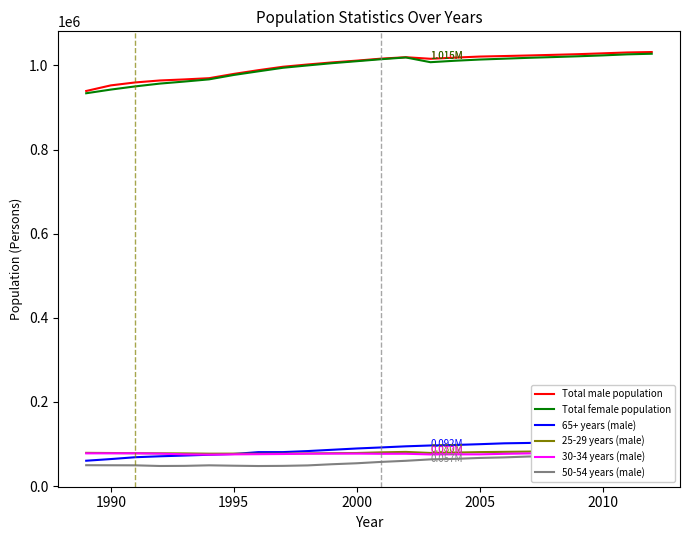

Reading left to right, list all the values displayed in this chart.

Total male population: 939303.0	952618.0	959662.0	964318.0	966810.0	969765.0	979877.0	988782.0	996914.0	1002275.0	1007266.0	1011472.0	1016237.0	1019616.0	1015888.0	1018660.0	1021145.0	1022398.0	1023739.0	1025239.0	1026804.0	1028815.0	1030880.0	1031926.0
Total female population: 933912.6	942656.0	950270.0	956911.0	961765.0	966976.0	977388.0	986018.0	994484.0	1000065.0	1005439.0	1010106.0	1014875.0	1019035.0	1007766.0	1011232.0	1014051.0	1016116.0	1018202.0	1019938.0	1021815.0	1023907.0	1026404.0	1027868.0
65+ years (male): 60205.3	64139.0	68526.0	70752.0	72508.0	74419.0	76195.0	80614.0	80696.0	83134.0	86219.0	89293.0	91784.0	94452.0	96439.0	97673.0	99506.0	101561.0	102464.0	104012.0	105178.0	106389.0	107304.0	107989.0
25-29 years (male): 78930.1	78525.0	78122.0	77857.0	77597.0	76947.0	77078.0	76713.0	76936.0	77505.0	78062.0	78527.0	80106.0	81169.0	78630.0	79549.0	80683.0	81294.0	81955.0	83249.0	83951.0	84251.0	84407.0	84103.0
30-34 years (male): 77699.1	77782.0	77865.0	77046.0	75377.0	74725.0	75301.0	75744.0	76165.0	76999.0	77154.0	77127.0	76656.0	76767.0	75165.0	75332.0	75359.0	76600.0	77594.0	78114.0	78932.0	80101.0	80810.0	81492.0
50-54 years (male): 49533.5	49383.0	49233.0	47688.0	47969.0	49254.0	48339.0	47601.0	47954.0	49053.0	51863.0	54150.0	57408.0	60023.0	63420.0	64603.0	66794.0	68156.0	70216.0	70722.0	71303.0	71558.0	71902.0	71823.0